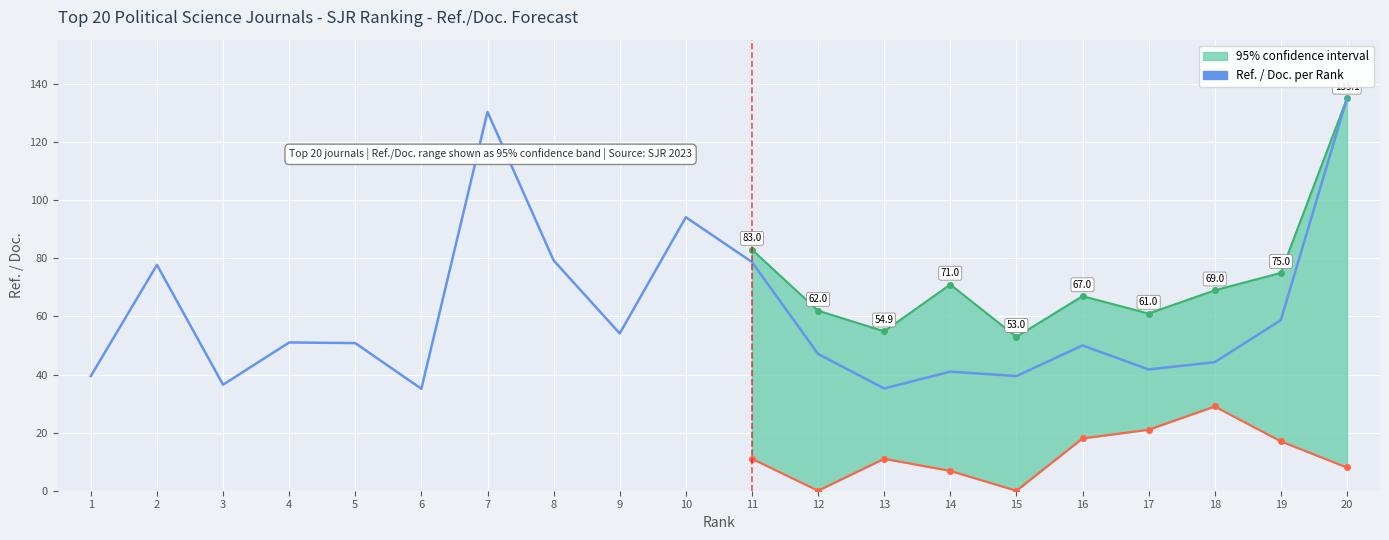

List the labels in order of value, largest first.

20, 7, 10, 8, 11, 2, 19, 9, 4, 5, 16, 12, 18, 17, 14, 1, 15, 3, 13, 6